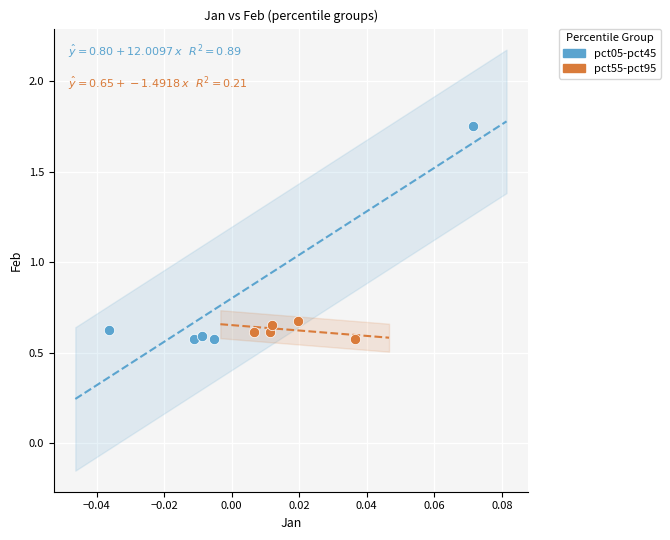

Which series contains the highest Y value?

pct05-pct45